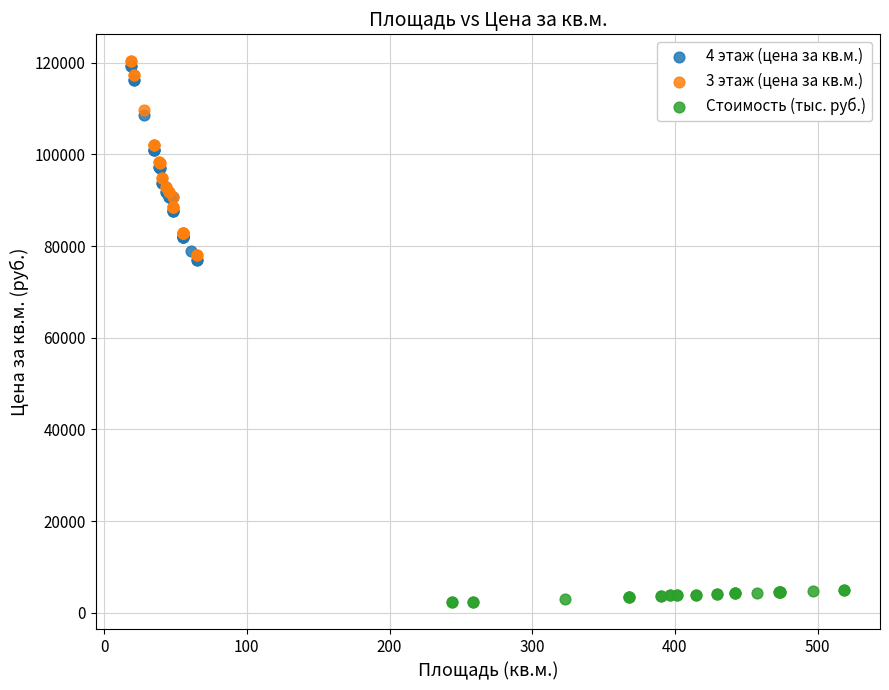

Which series reaches the minimum Y coordinate?

Стоимость (тыс. руб.)